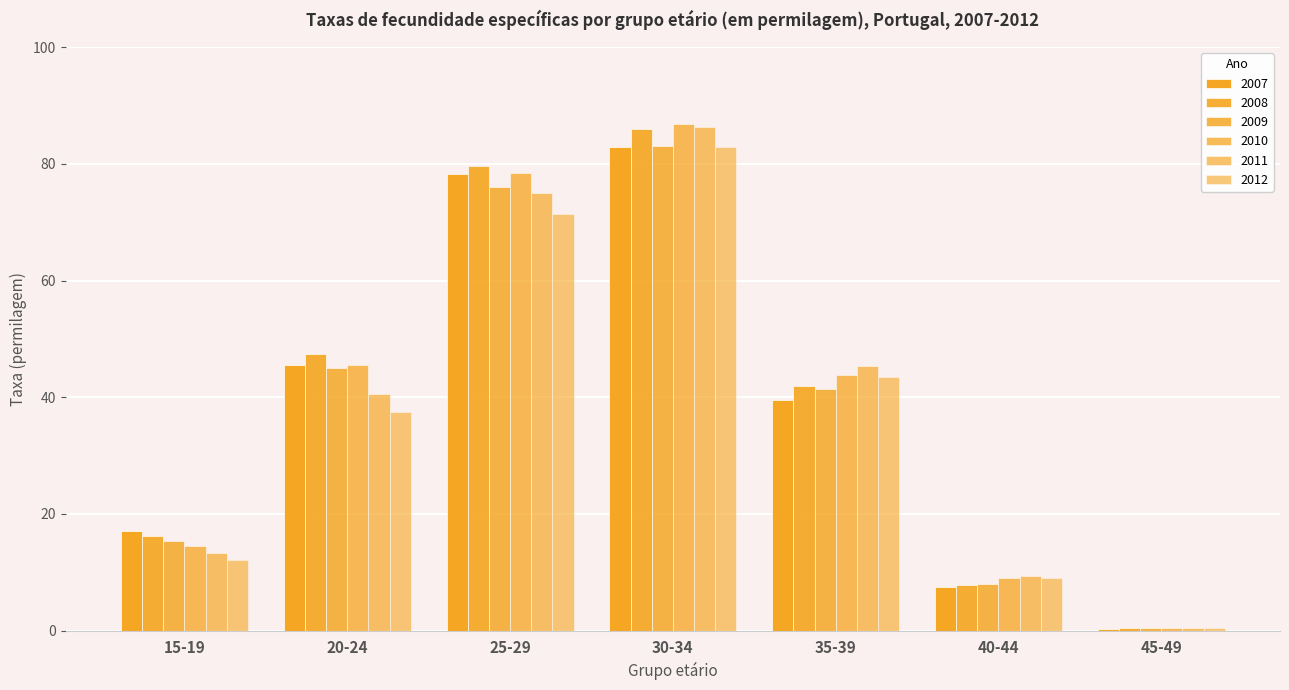

Which series has the largest total across all categories?

2008